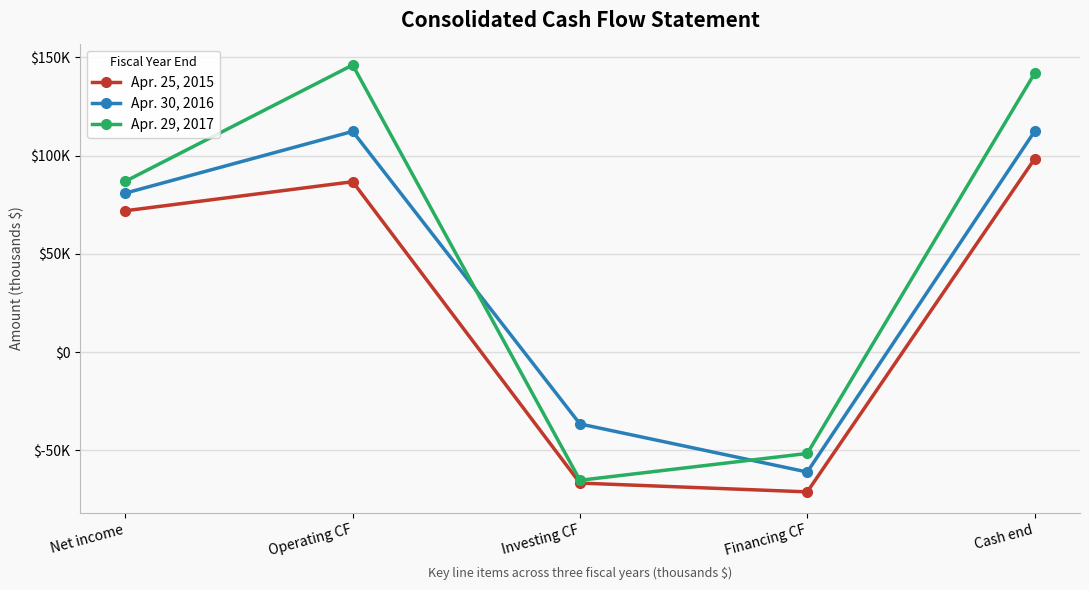

Which series has the largest total across all categories?

Apr. 29, 2017